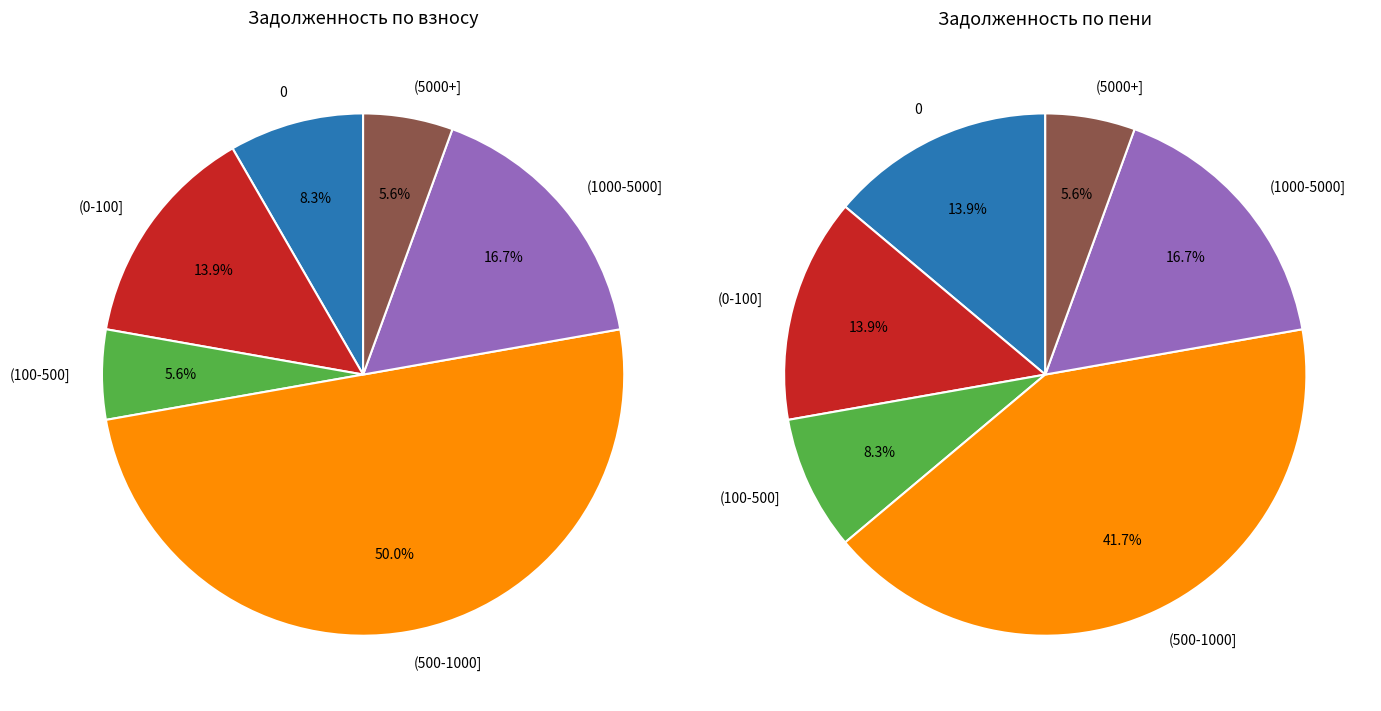

Do 24 and 30 together represent more than half of the pie?

No